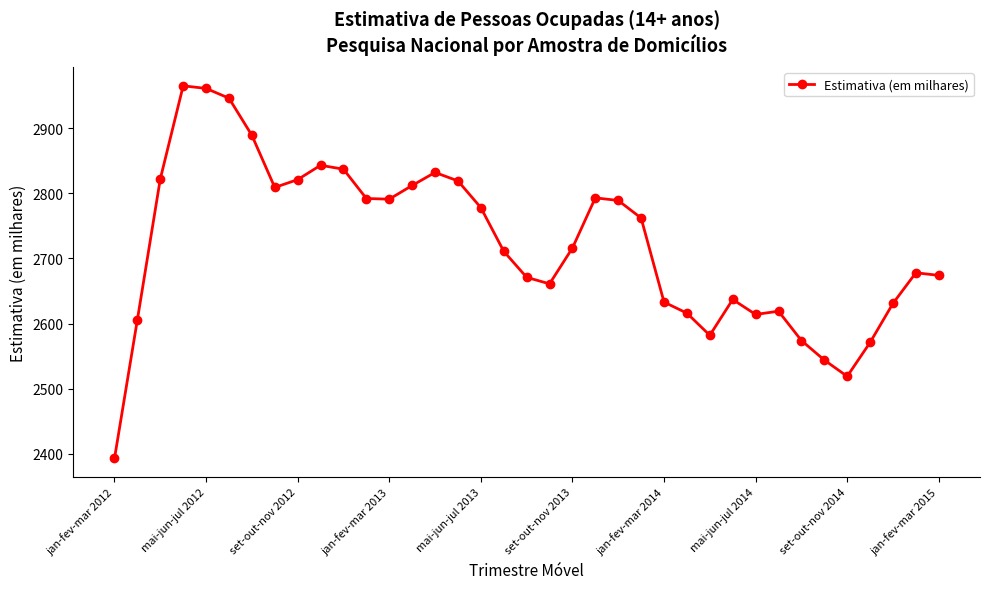

True or false: the data has more than 2 interior local peaks.

True